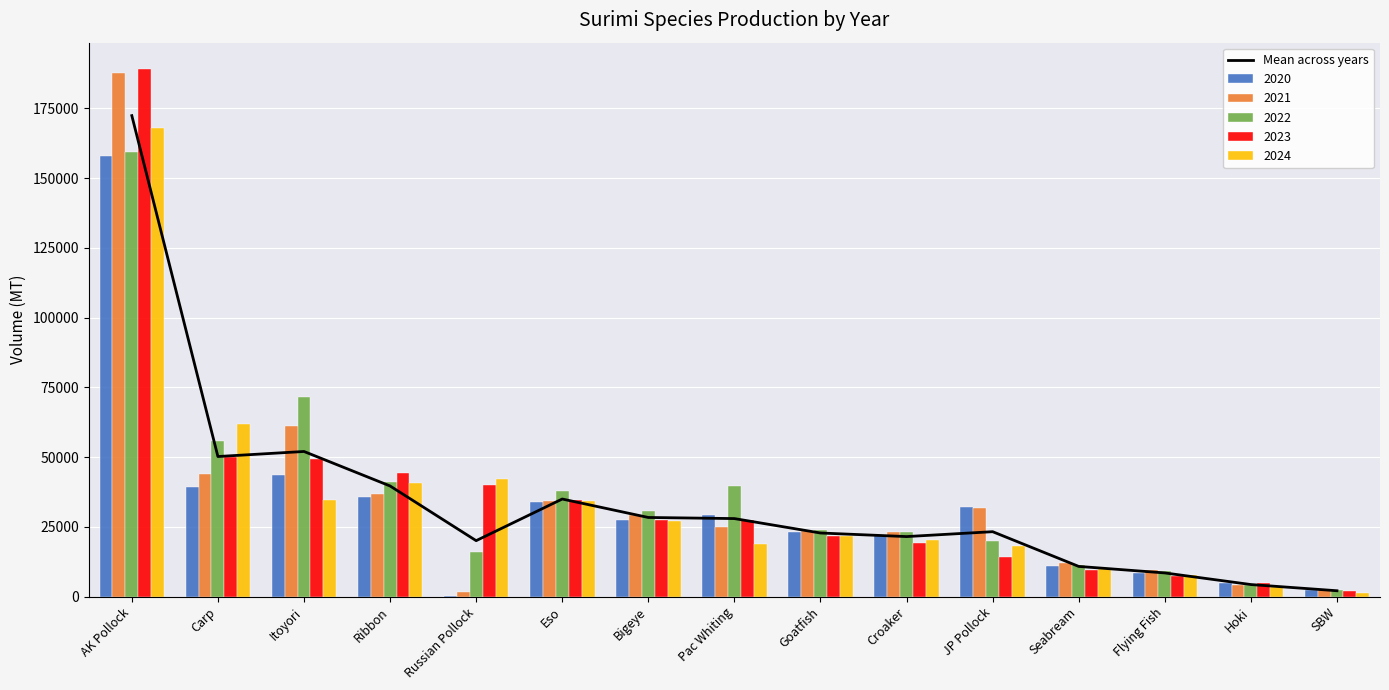

What is the difference between the maximum and minimum values?

170317.8